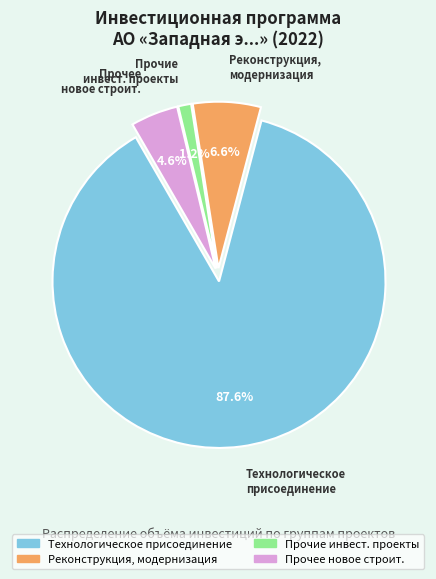

How many segments does this pie chart have?

4